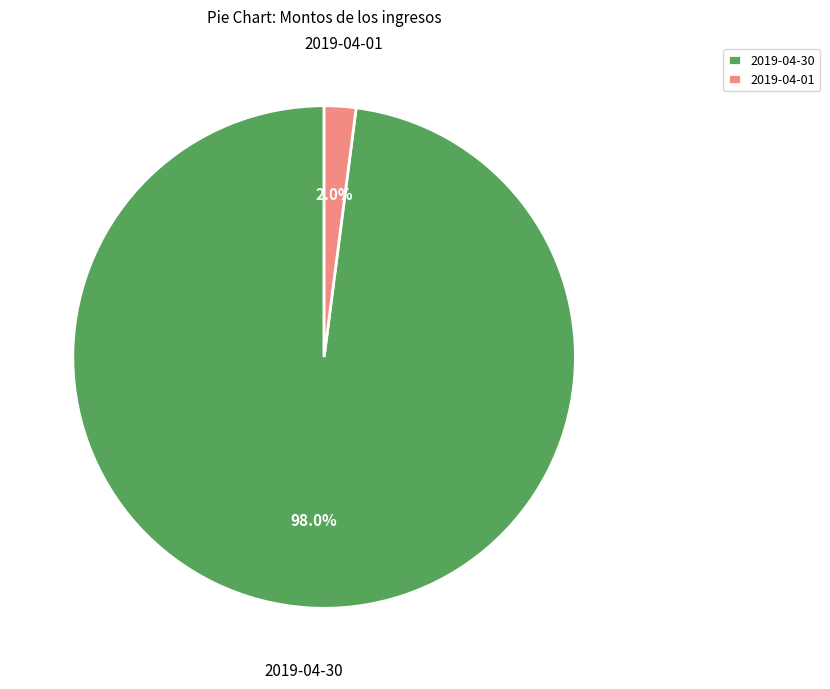

Which slice is the largest?

2019-04-30